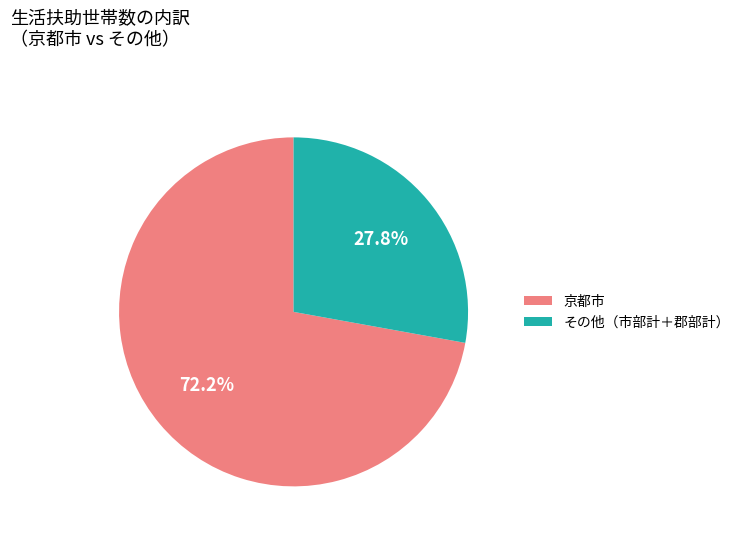

To the nearest percent, what portion does 京都市 represent?

72%